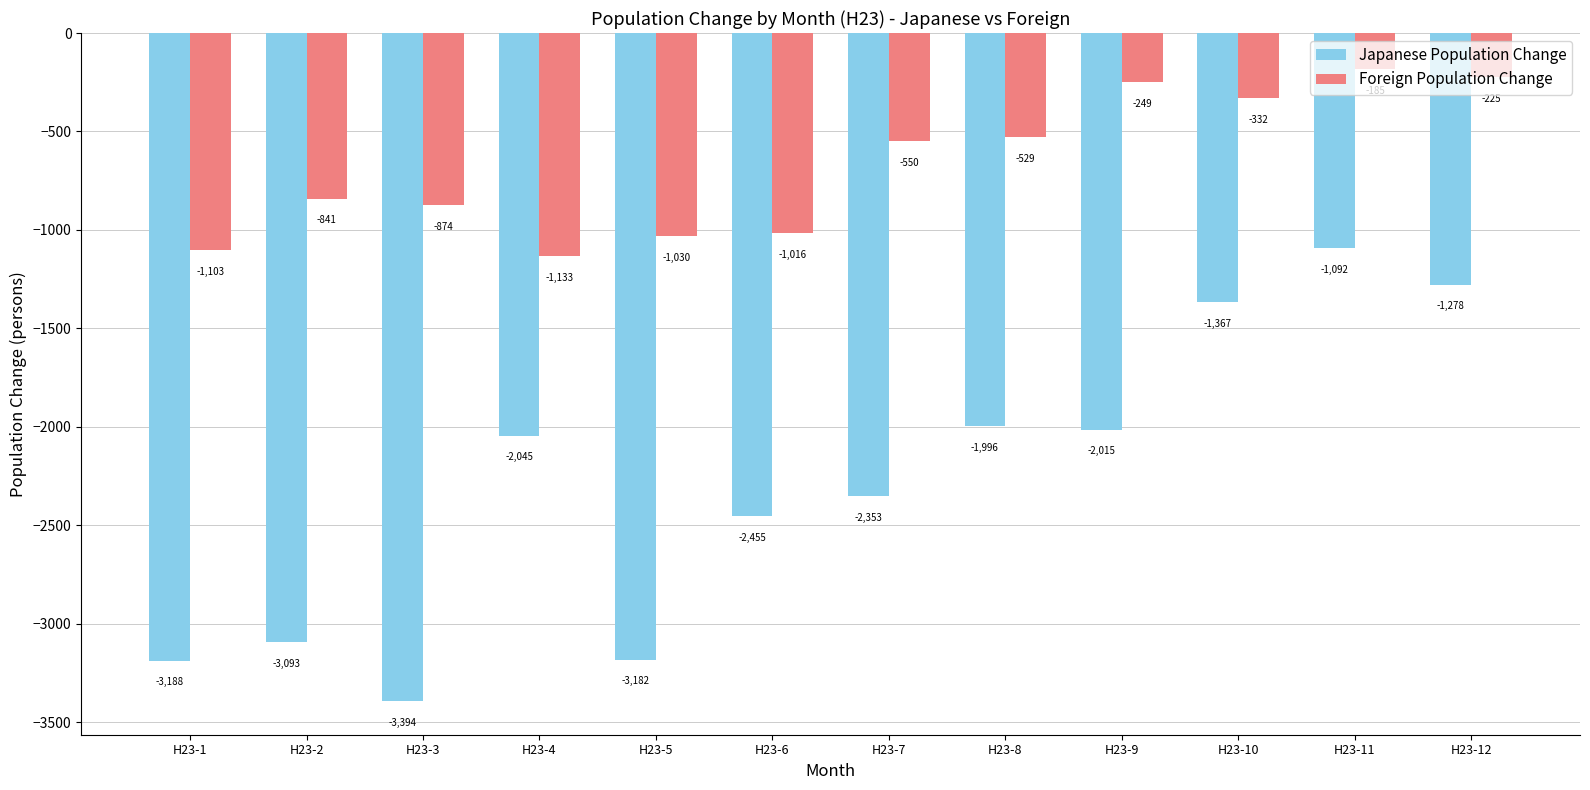

What is the spread (max minus min) of values at H23-6?

1439